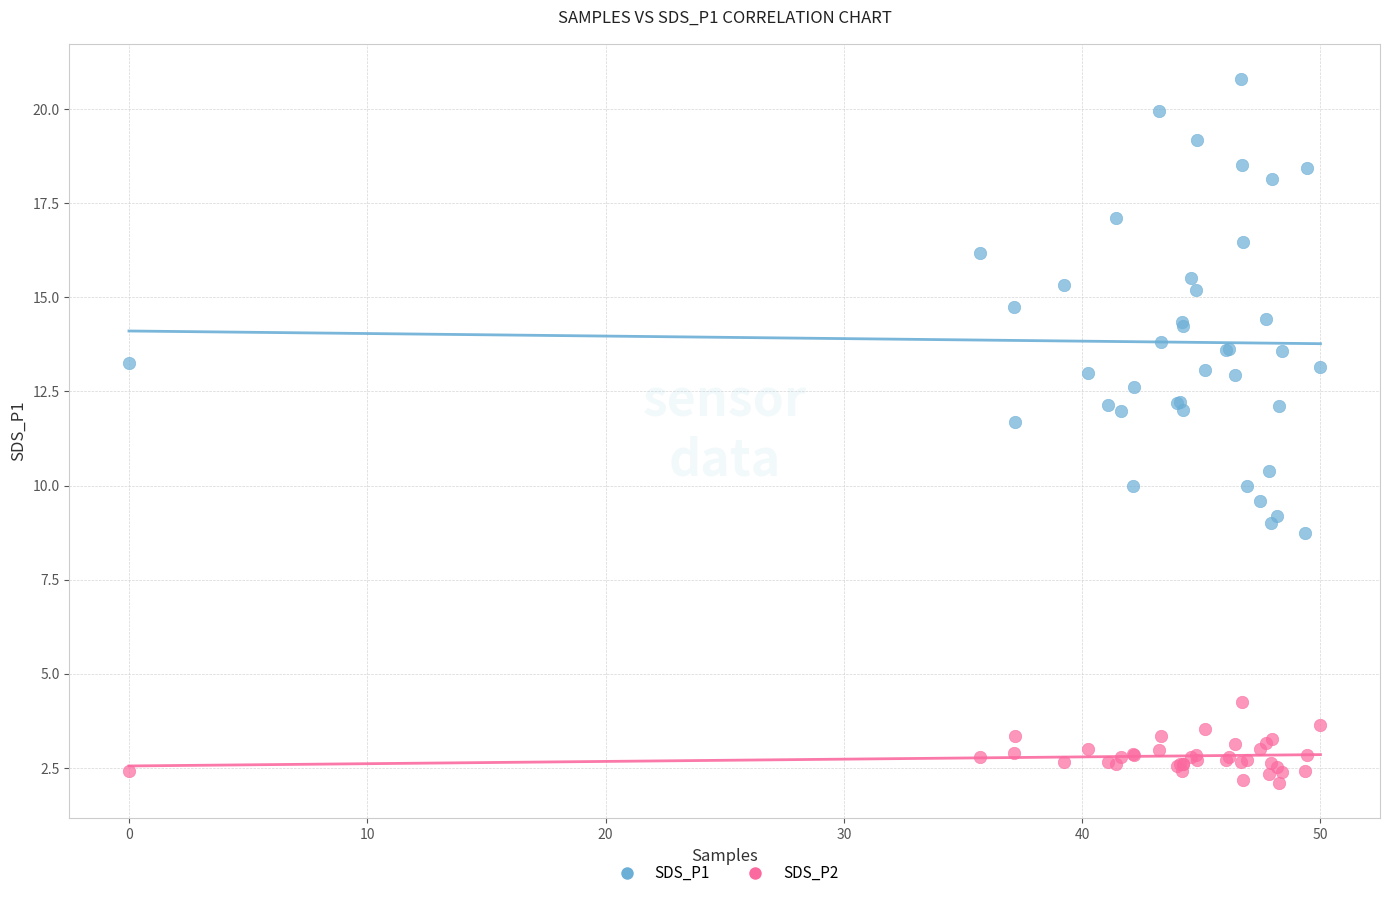

Which series has the widest spread of Y values?

SDS_P1